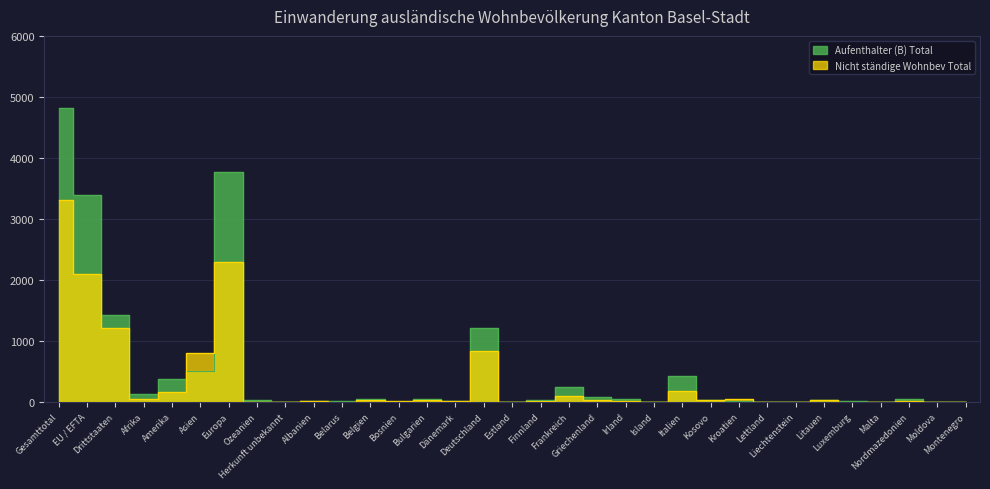

Reading left to right, list all the values displayed in this chart.

Aufenthalter (B) Total: 4822	3398	1424	137	375	504	3776	28	2	10	8	40	6	55	8	1210	4	25	242	79	44	4	432	35	21	6	3	26	7	1	49	1	4
Nicht ständige Wohnbev Total: 3308	2089	1219	44	166	797	2294	5	2	7	5	25	16	38	14	829	3	8	101	27	23	0	171	35	47	2	0	27	3	0	15	2	1